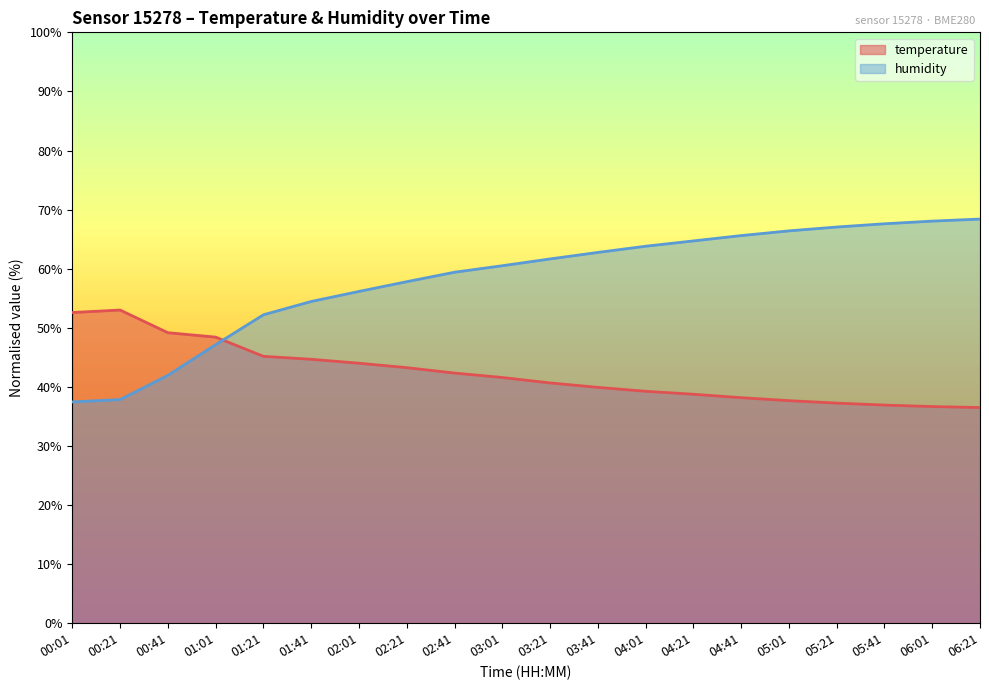

What is the total value across all series at 03:01?

102.1